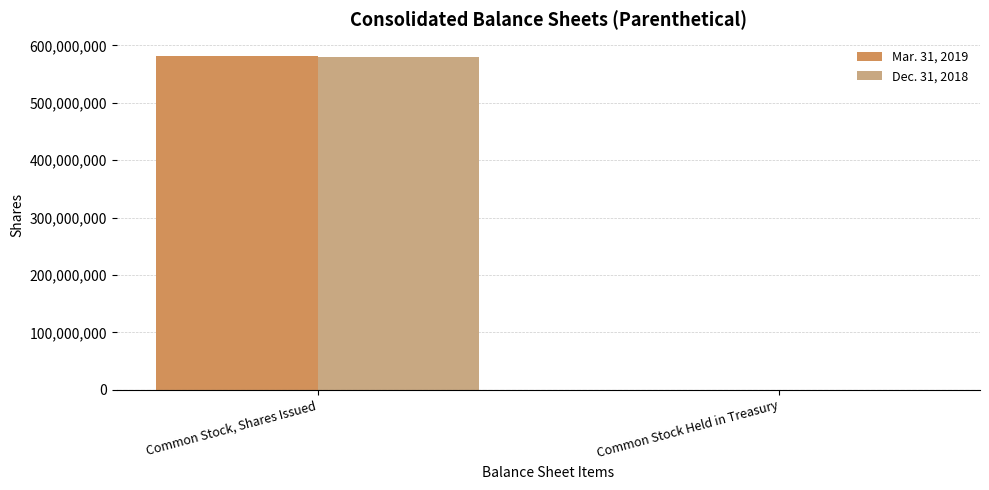

At which category is the sum across all series the highest?

Common Stock, Shares Issued